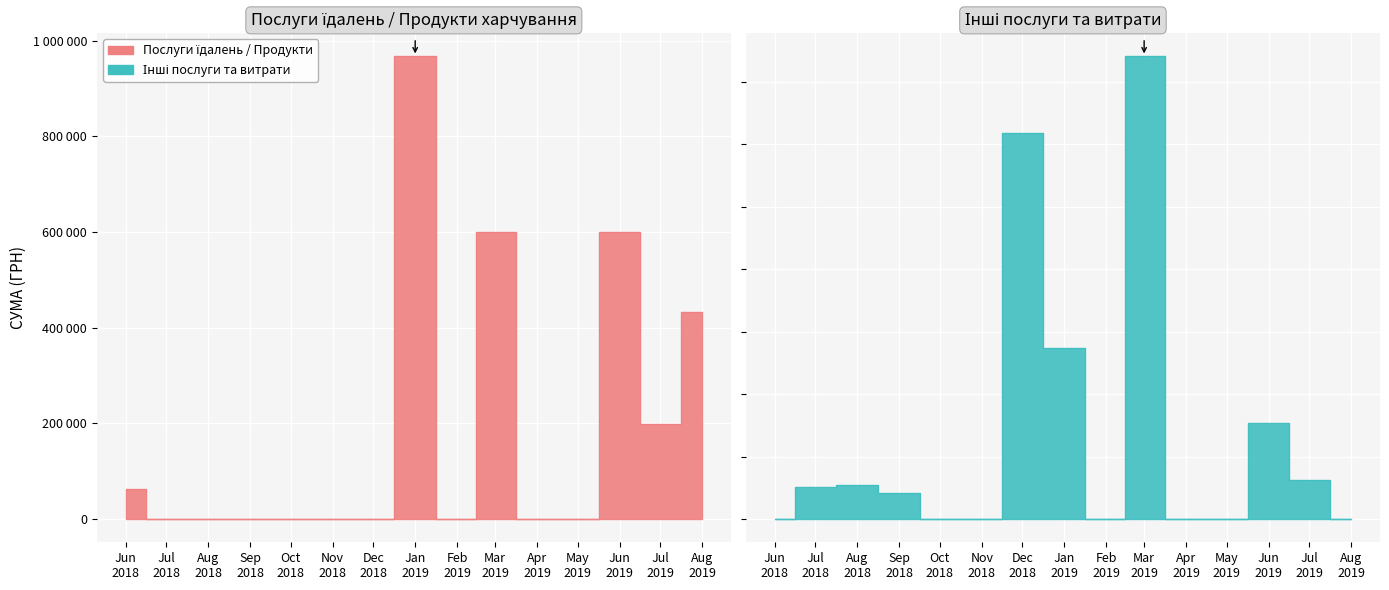

How many lines are shown in the chart?

2